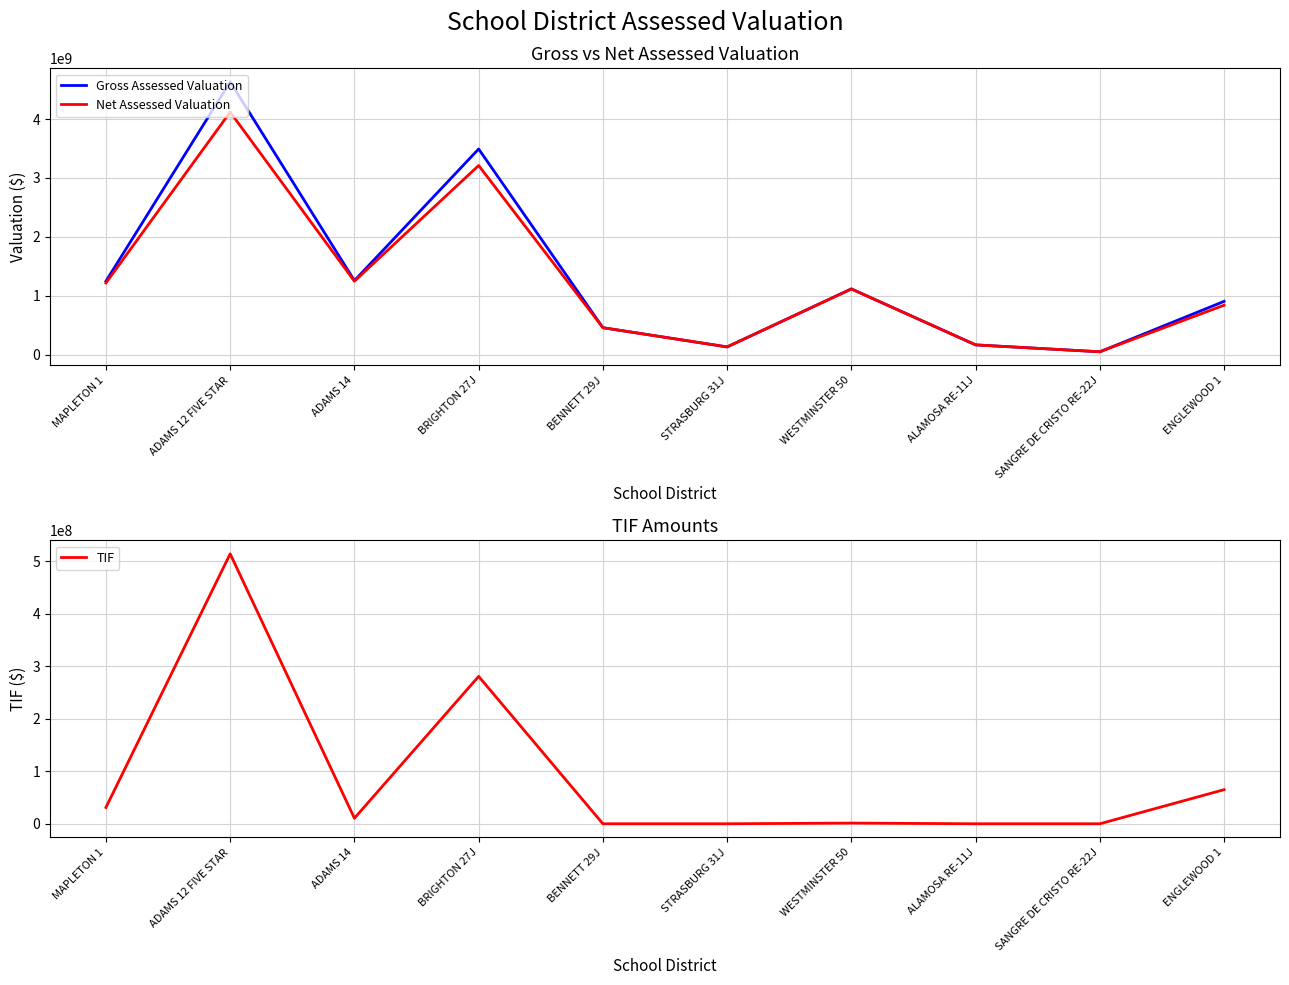

What is the total value across all series at ADAMS 14?

2514297260